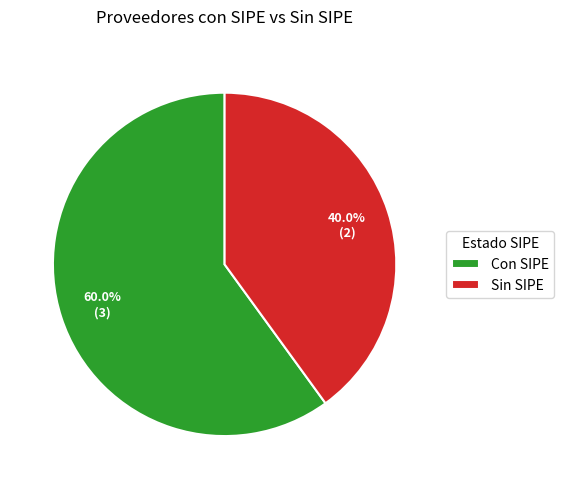

Count the number of slices in the pie.

2